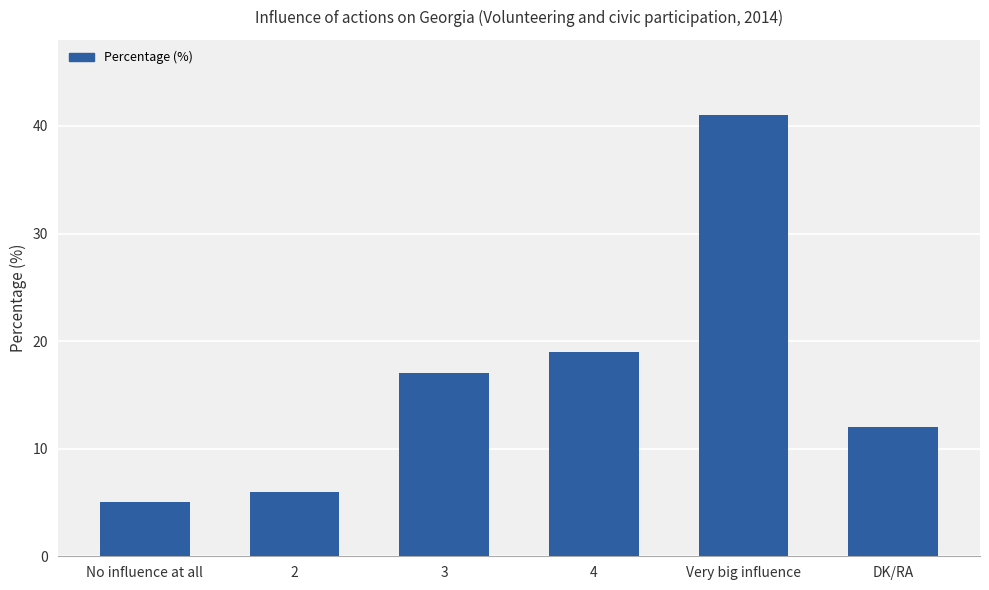

What is the value of the 6th bar from the left?

12